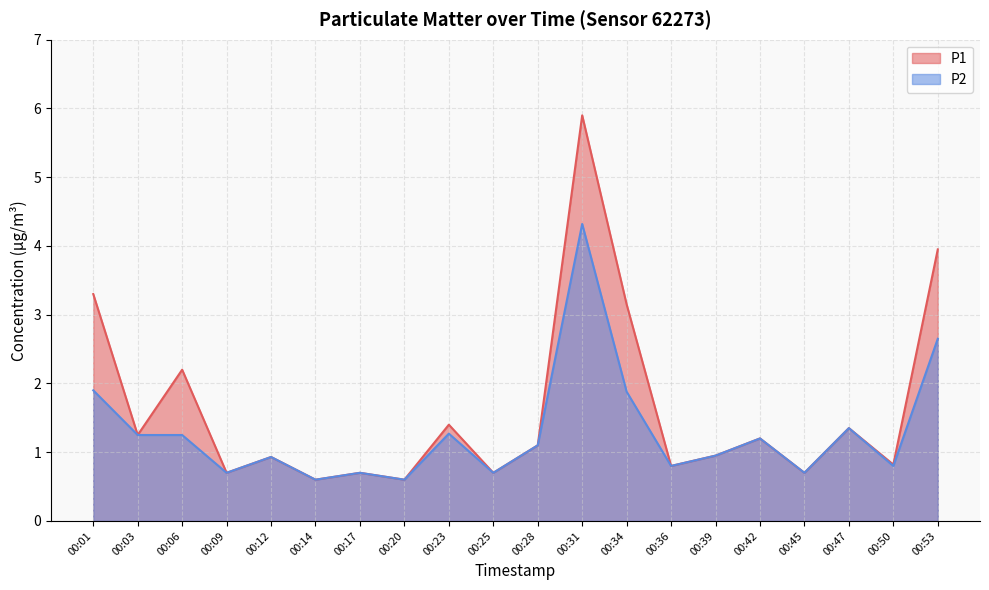

What is the smallest value displayed?

0.6